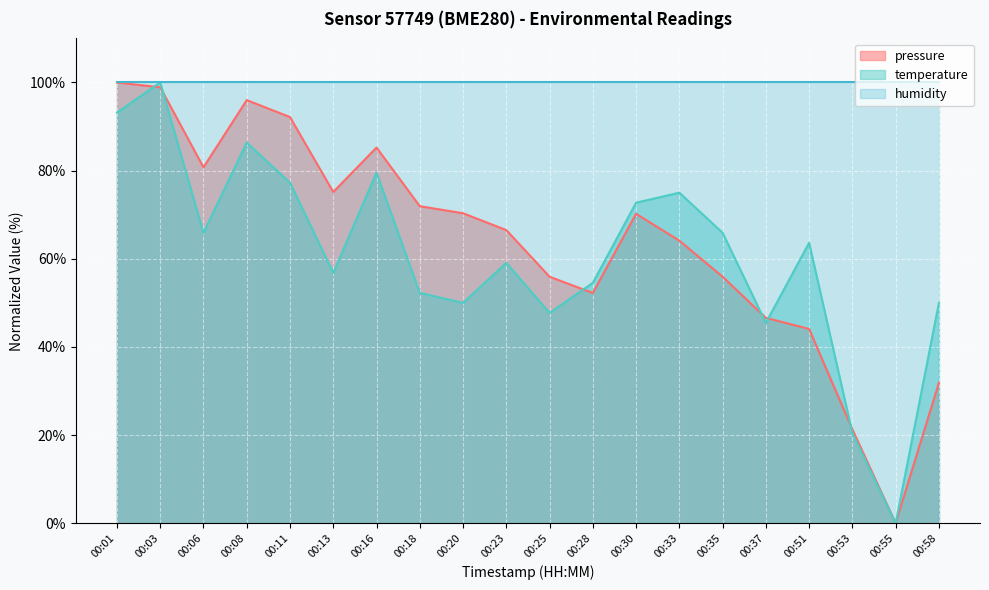

The value of temperature at 00:35 is 65.9. True or false?

True